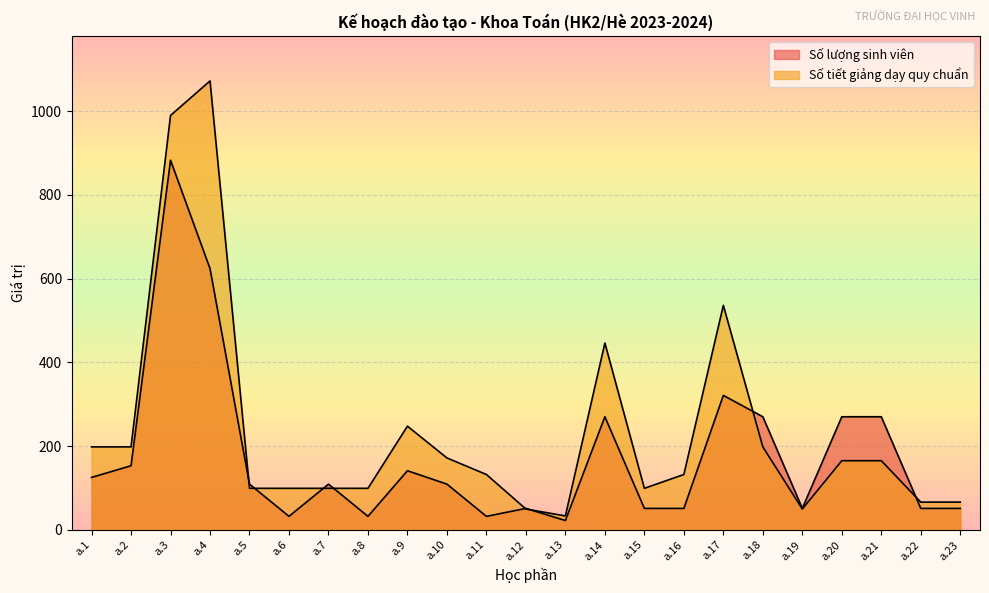

What is the difference between the second highest and second lowest values in the Số lượng sinh viên series?

592.0